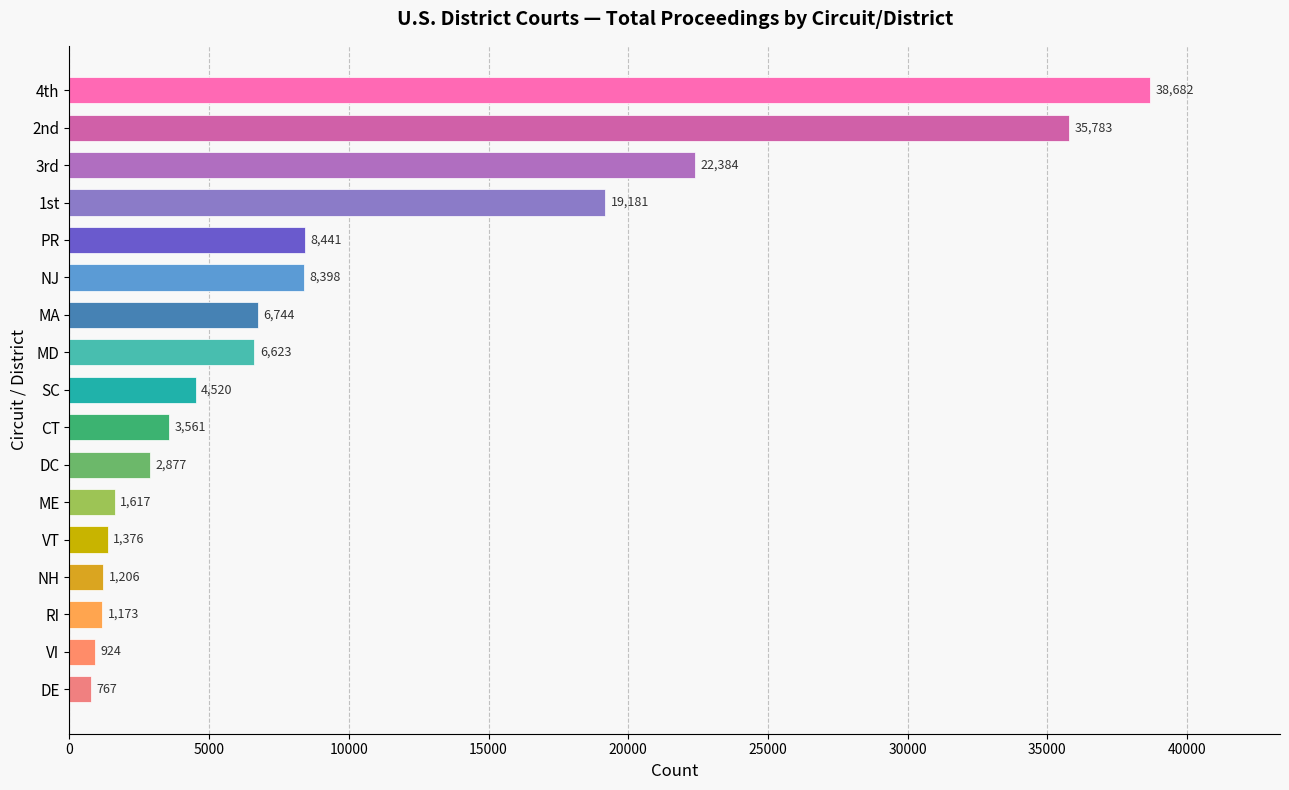

Is it true that the value at NJ is 8398?

True